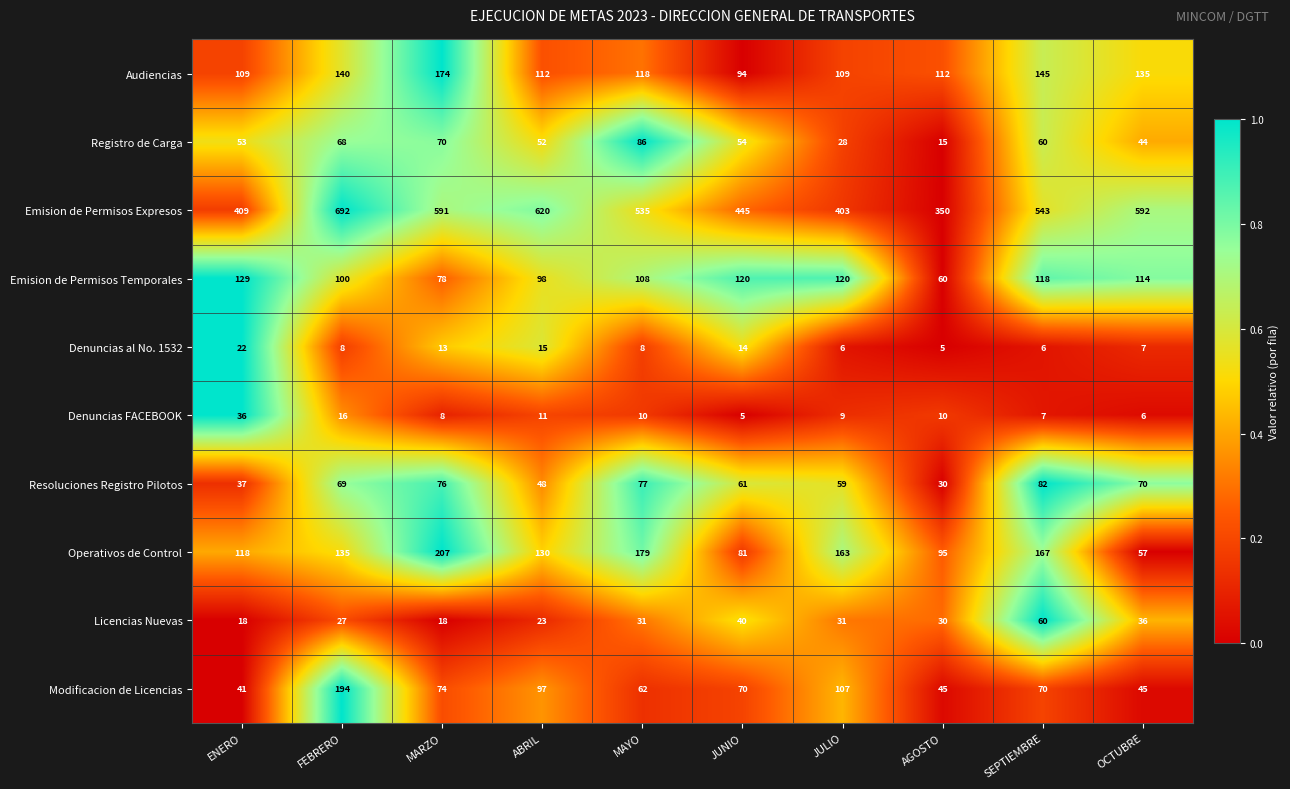

At which category is the sum across all series the highest?

FEBRERO